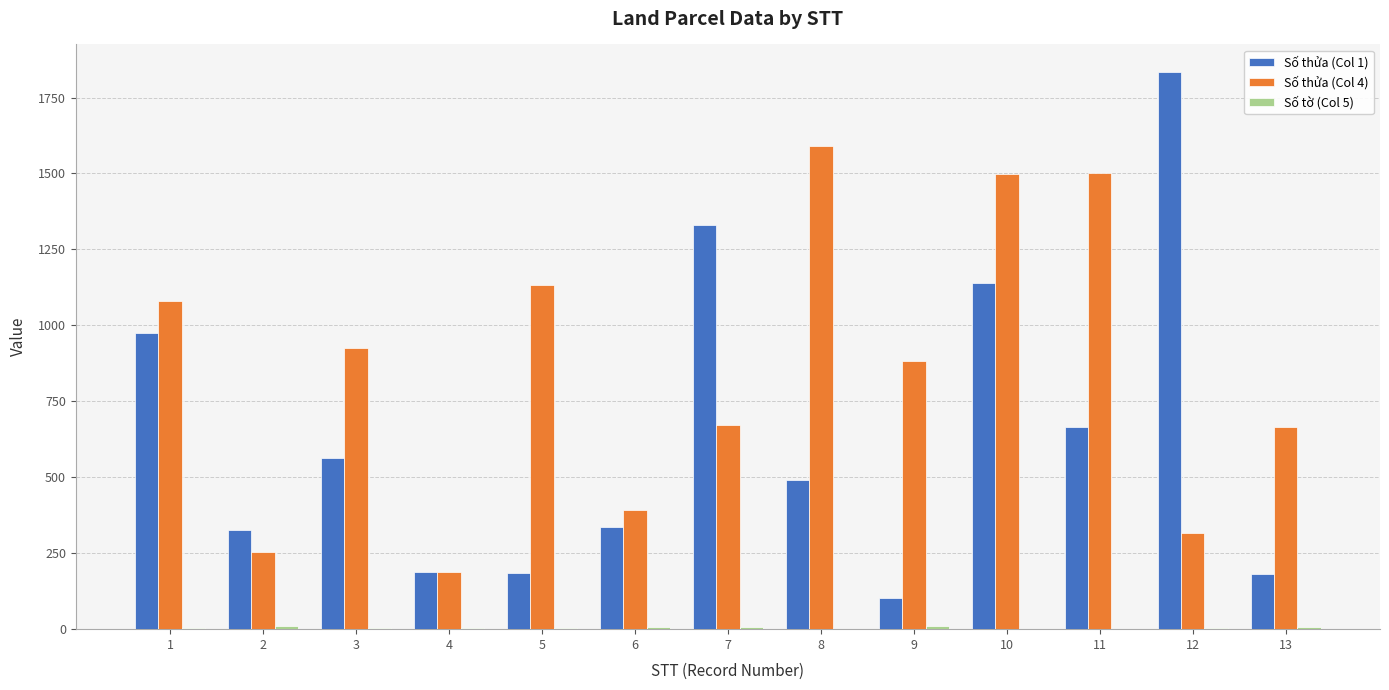

How many distinct data groups are displayed?

3